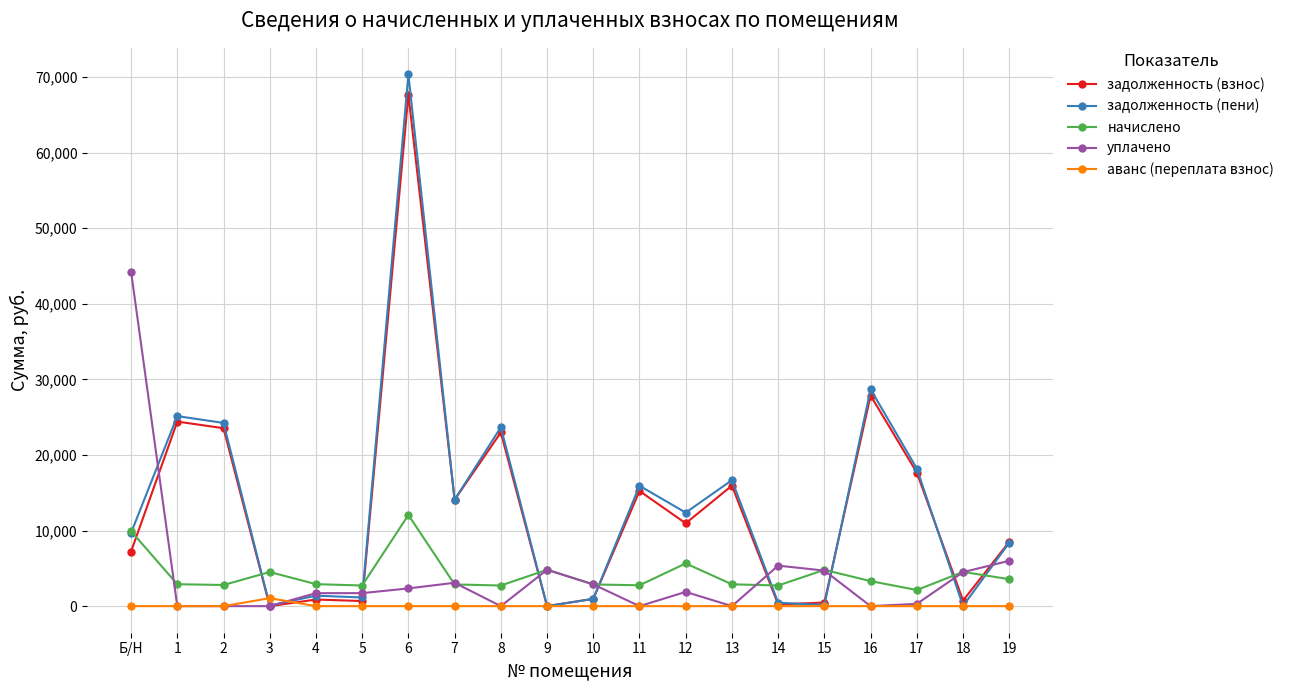

What is the maximum value shown in the chart?

70358.9